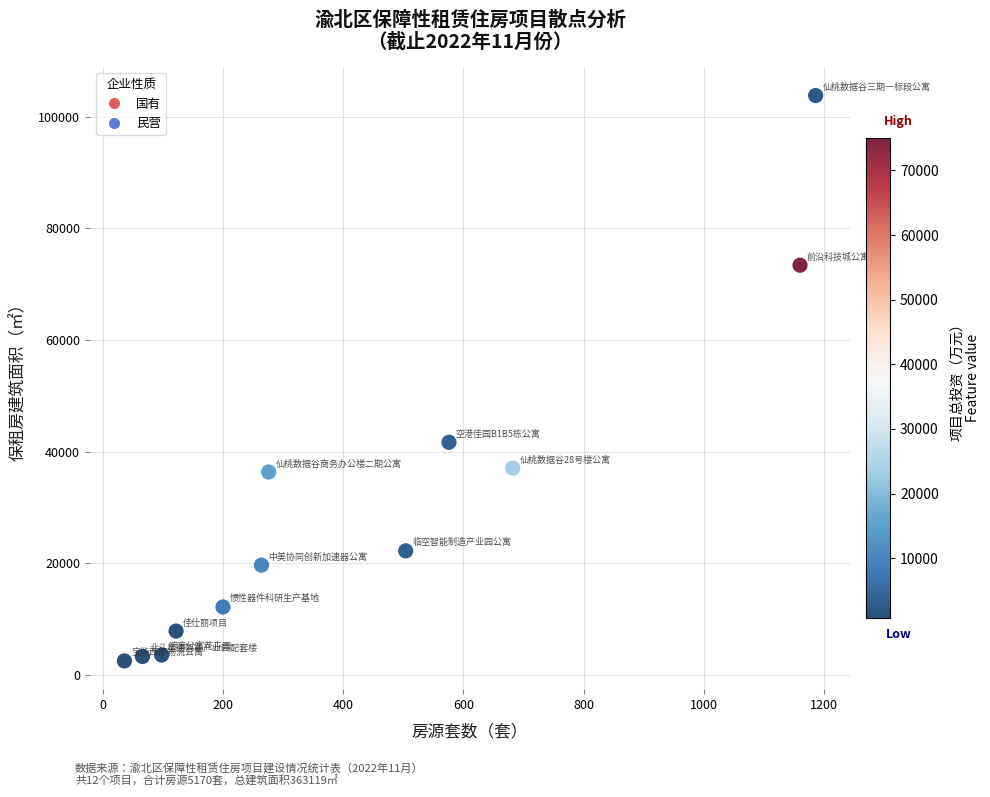

What is the range of Y values (max minus min)?

101411.1